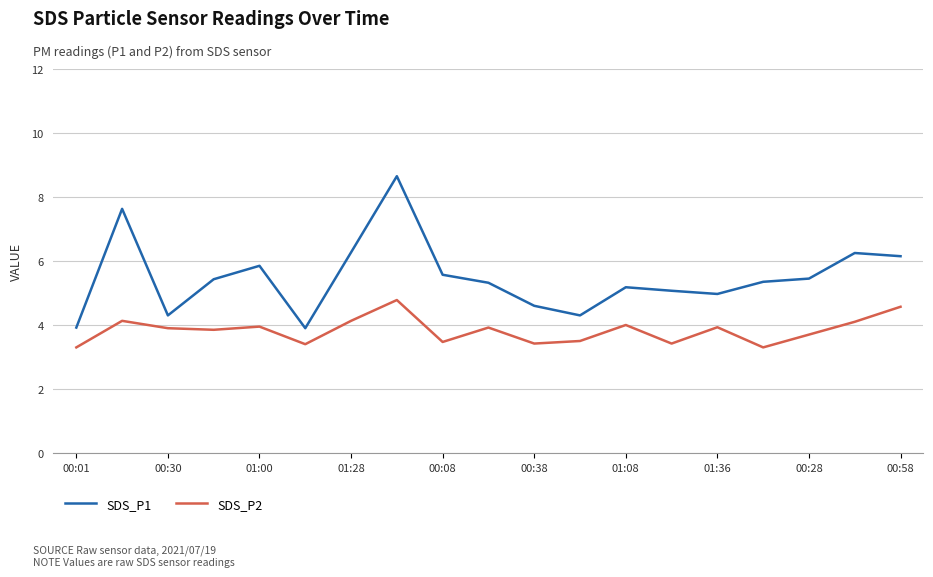

Which series has the largest total across all categories?

SDS_P1